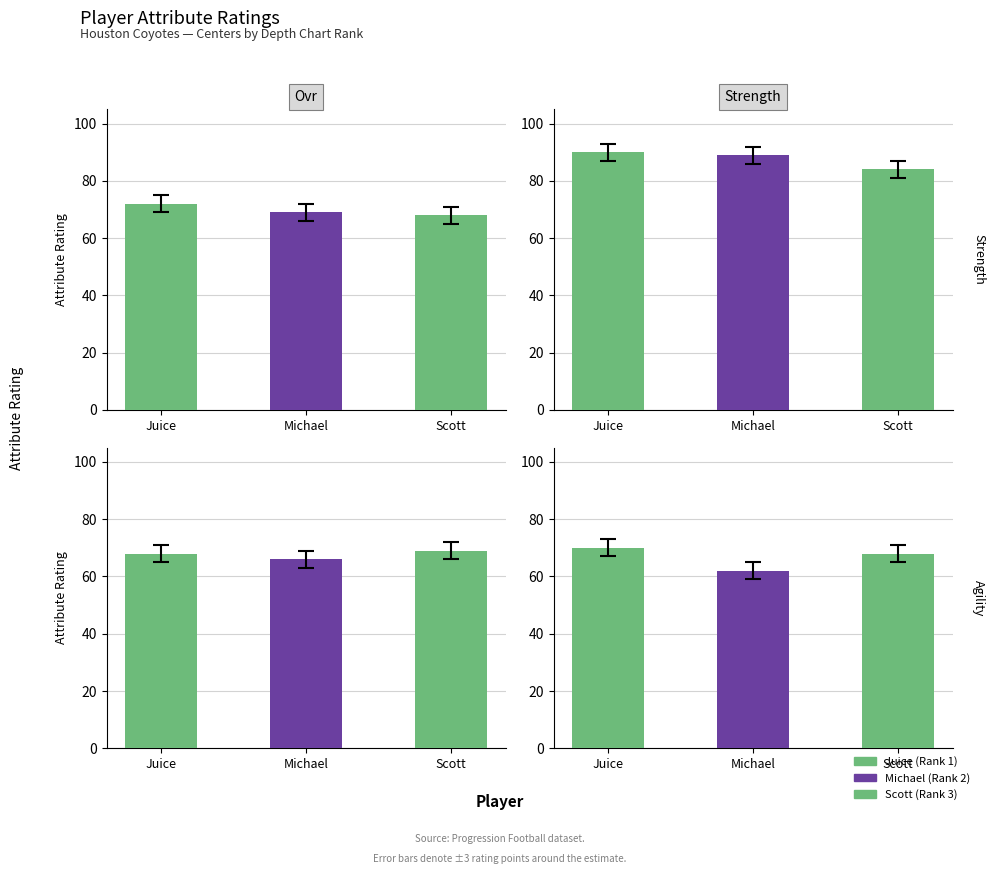

The value of ovr at Scott is 97. True or false?

False